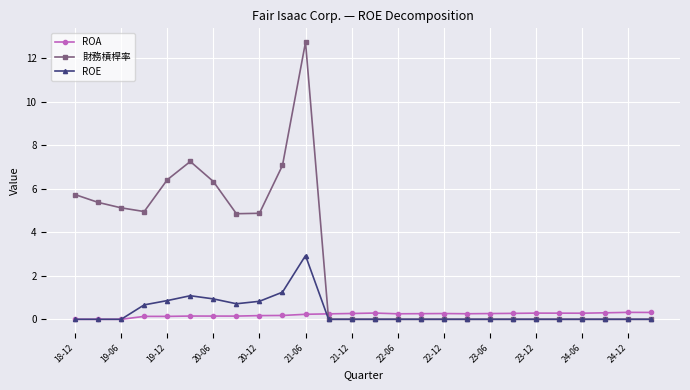

Which series has the largest total across all categories?

財務槓桿率